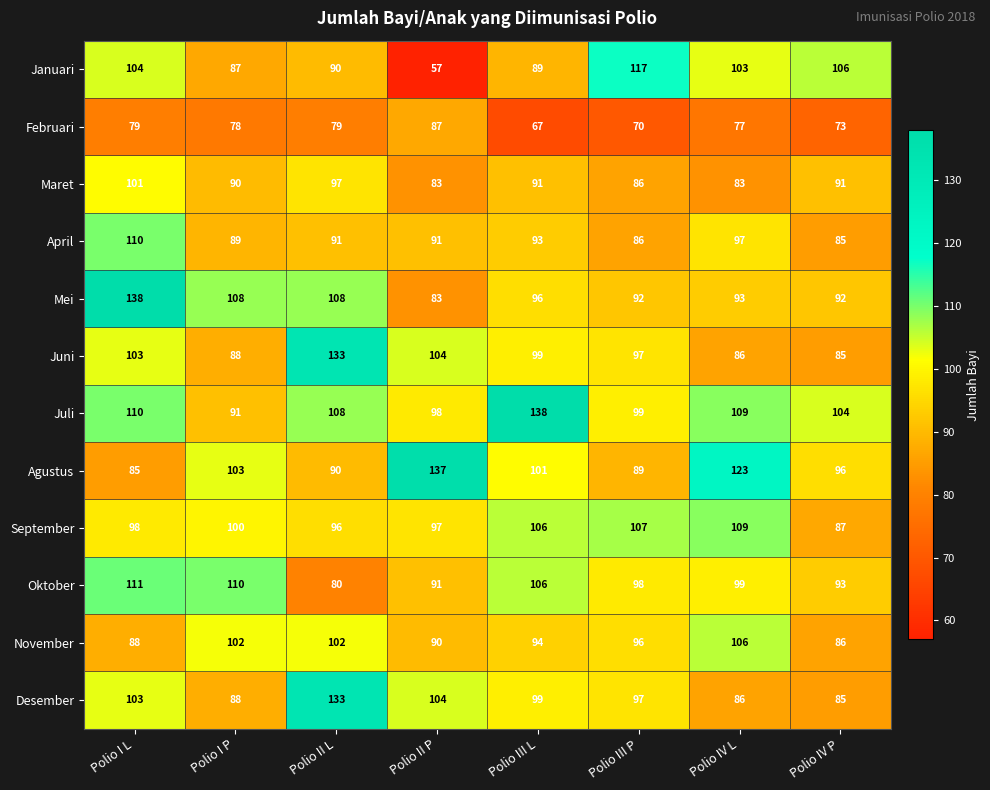

What is the difference between the maximum and minimum values in the Oktober series?

31